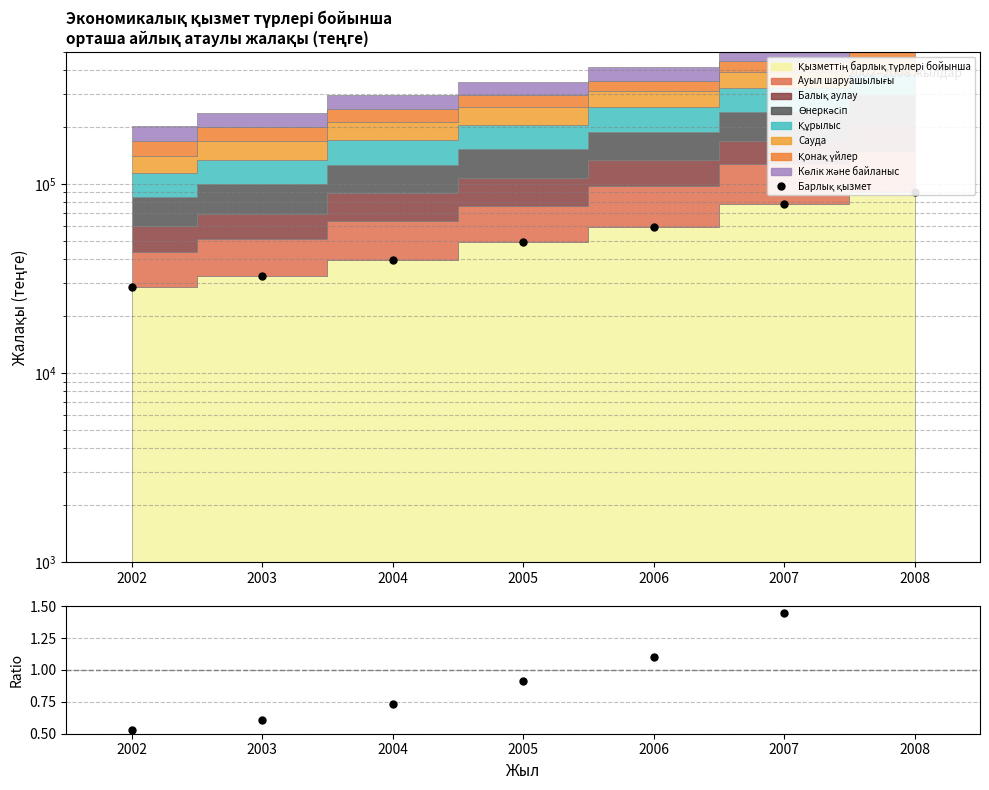

Rank the categories by Барлық қызмет value from highest to lowest.

2008, 2007, 2006, 2005, 2004, 2003, 2002